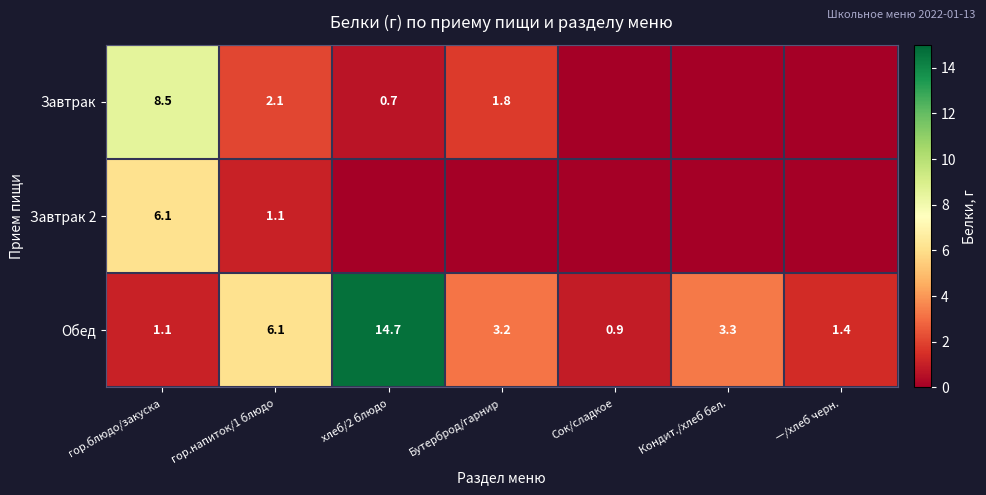

What is the difference between the highest and lowest values at гор.напиток/1 блюдо?

5.0